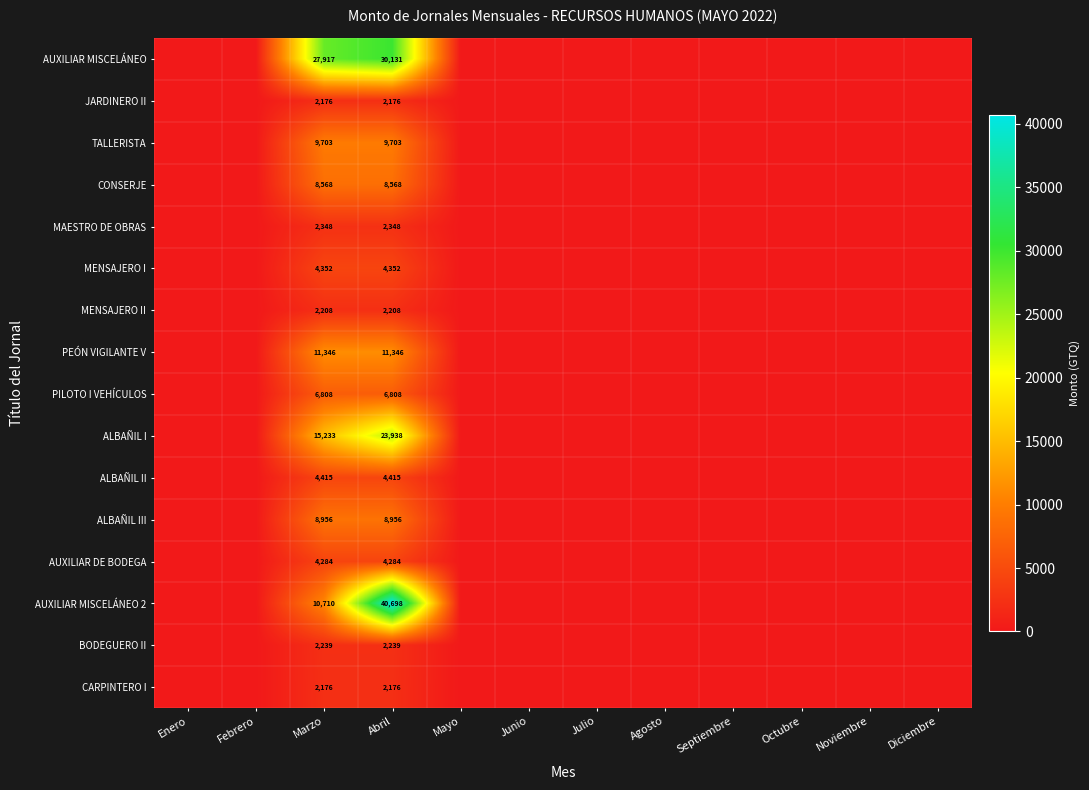

The value of PEÓN VIGILANTE V at Marzo is 11346. True or false?

True